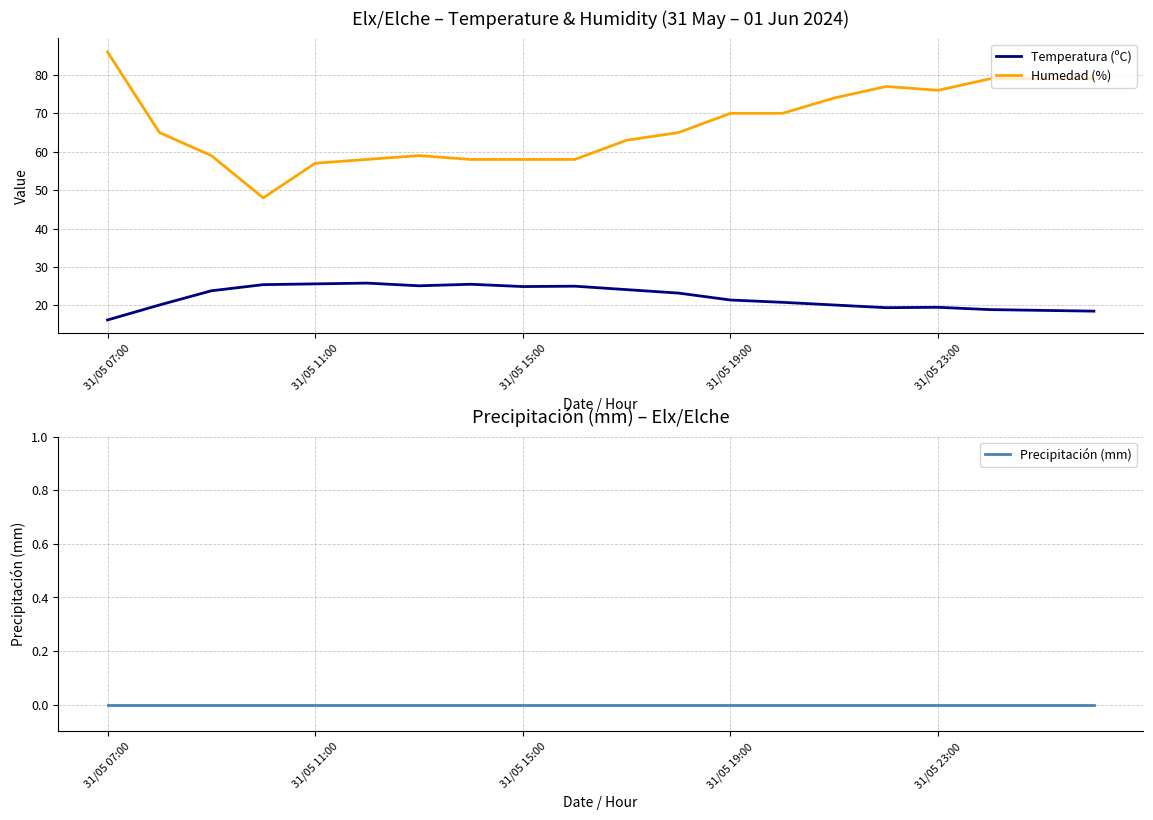

What are all the series names shown in the legend?

Temperatura (ºC), Humedad (%), Precipitación (mm)